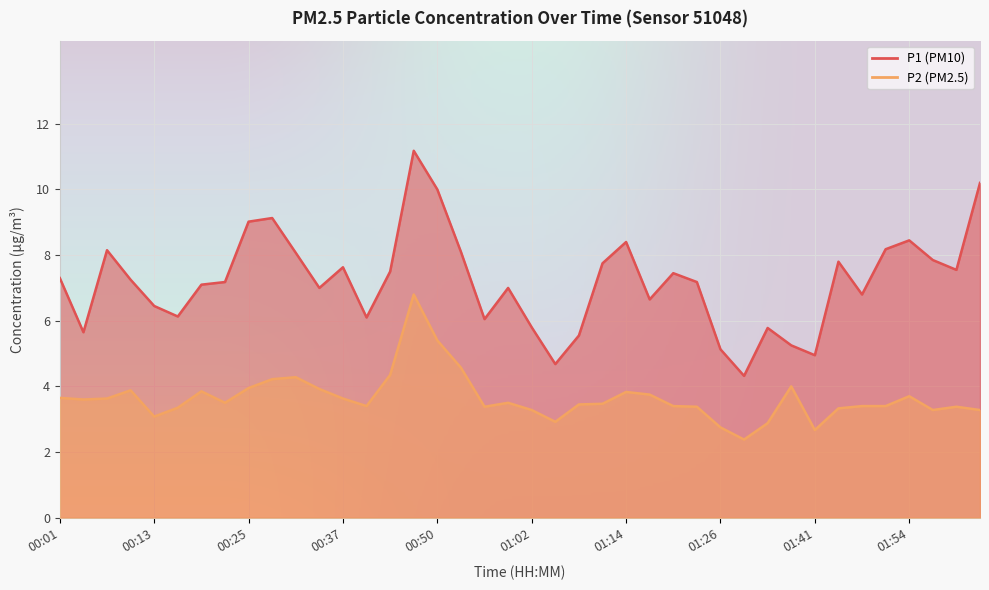

How many interior local valleys does the P1 series have?

11